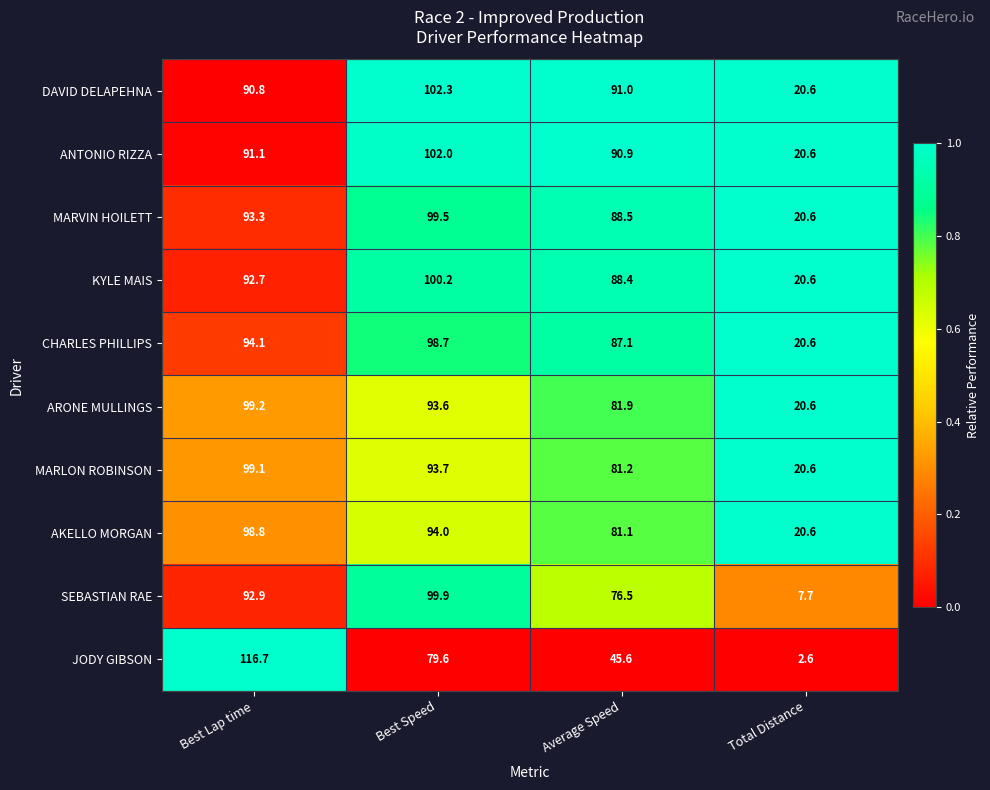

True or false: DAVID DELAPEHNA has a value of 32.2 at Best Lap time.

False